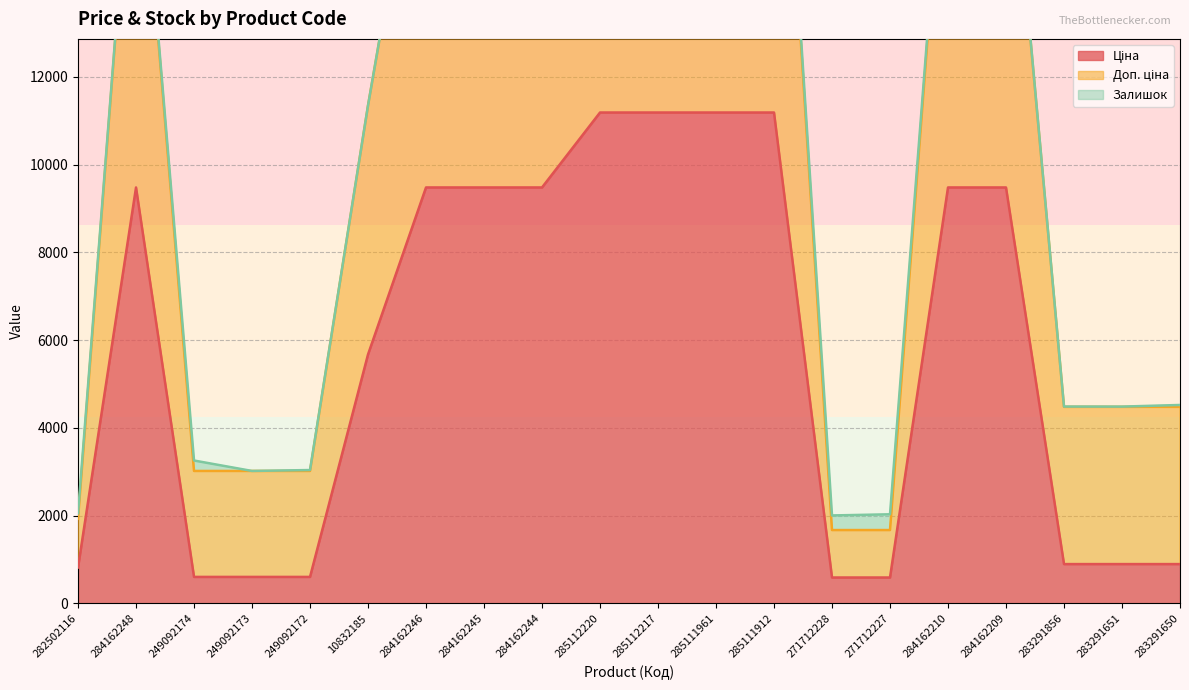

What is the sum of all Доп. ціна values?

242378.7